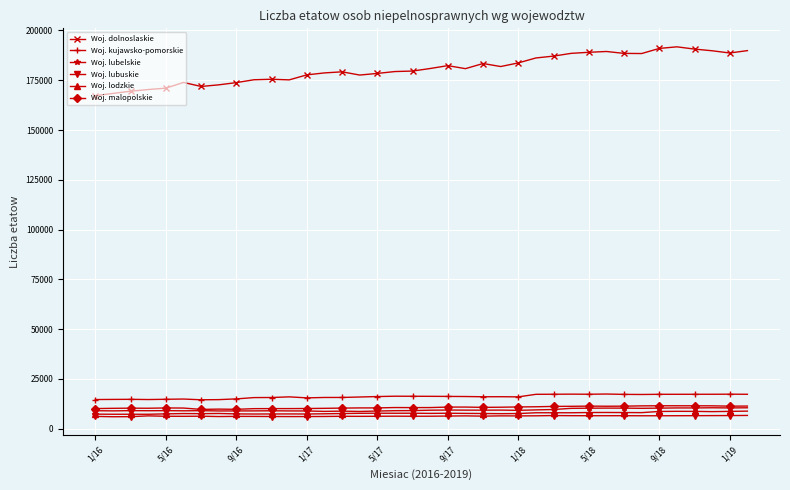

What is the minimum value for Woj. lodzkie?

7290.4